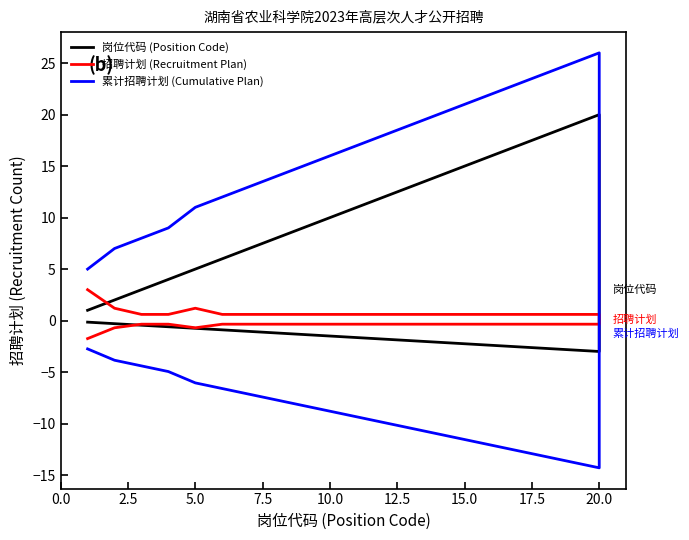

What is the value of the 岗位代码 (Position Code) point at the 3rd from the left?

3.0